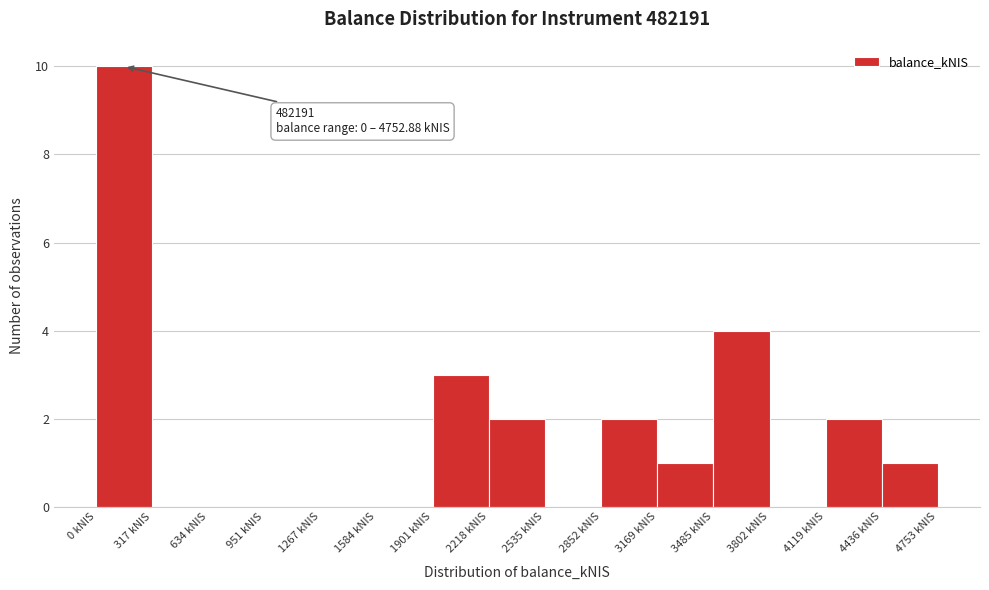

Over which range of the x-axis is the bar tallest?

0 to 300